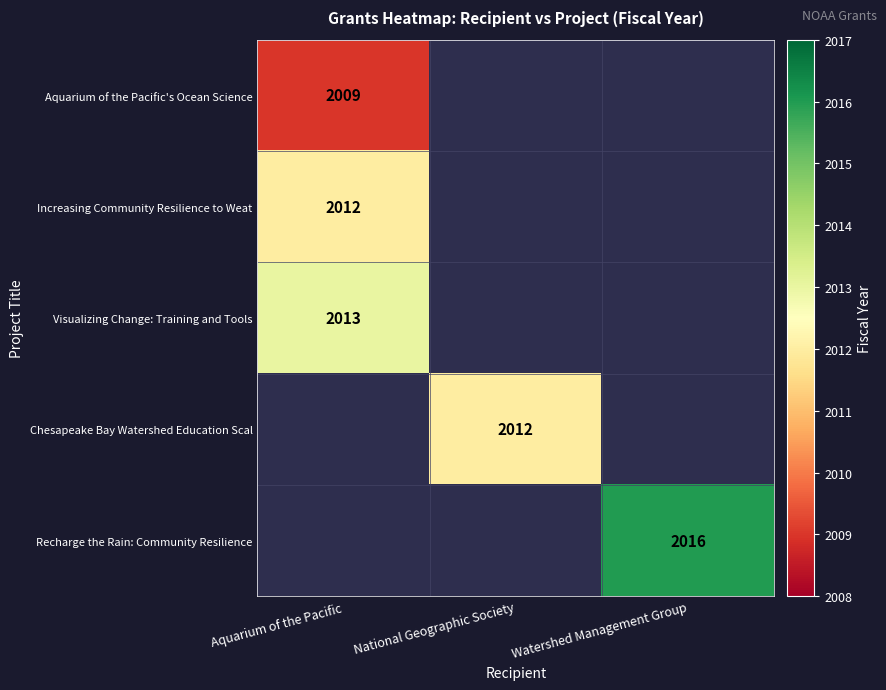

At which category does the chart reach its minimum across all series?

Aquarium of the Pacific